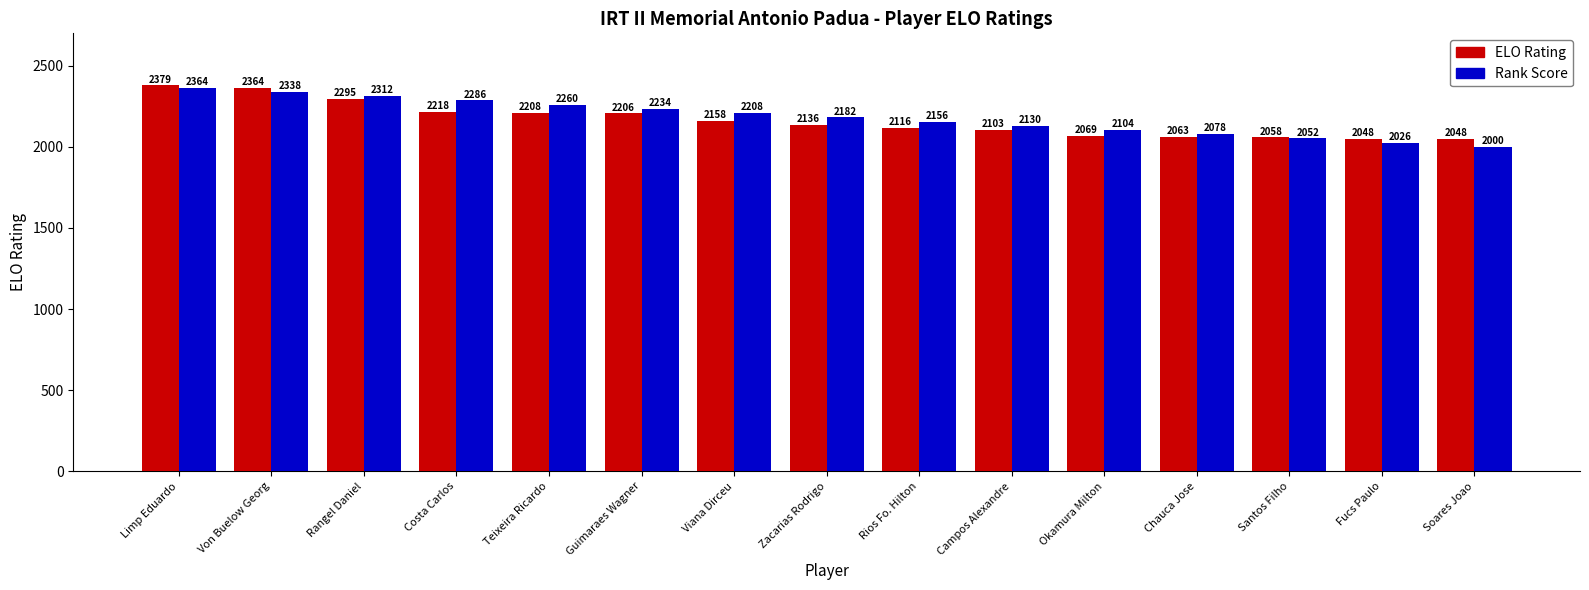

What is the total value across all series at Chauca Jose?

4141